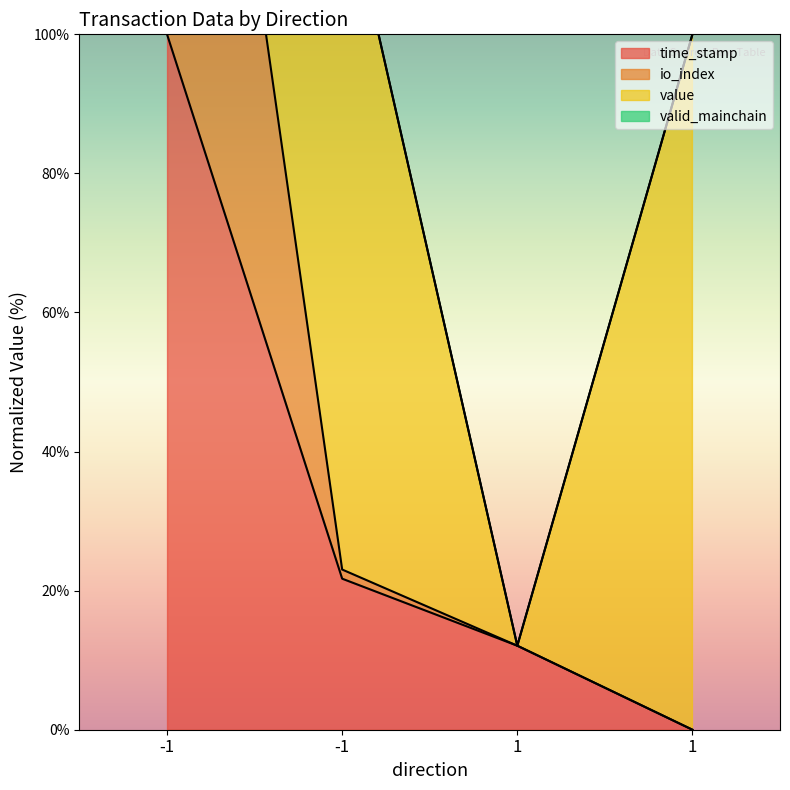

Where does the io_index series first go above 23?

-1